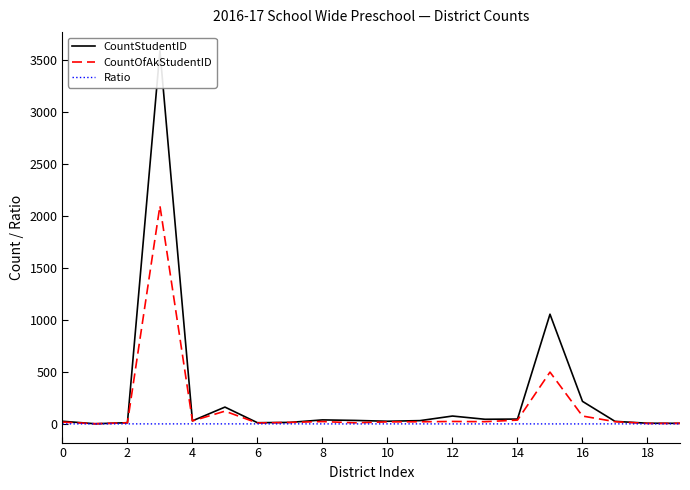

At which category does Ratio reach its first local peak?

2